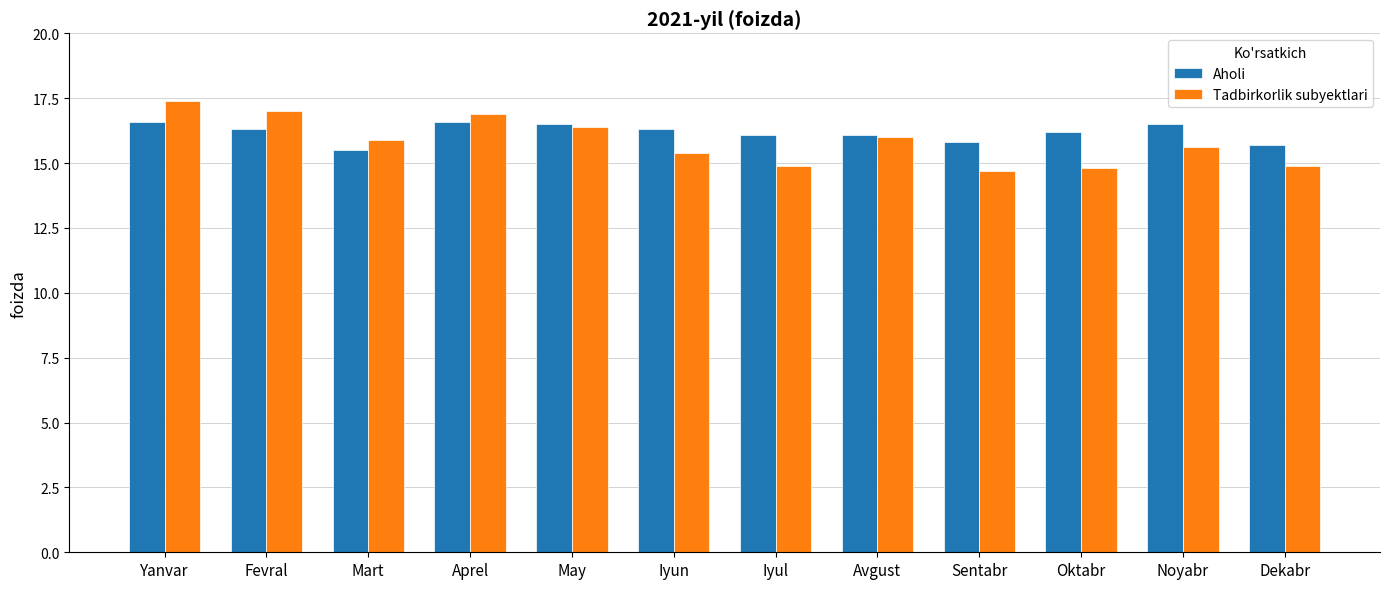

List the series in order of their peak value, lowest first.

Aholi, Tadbirkorlik subyektlari